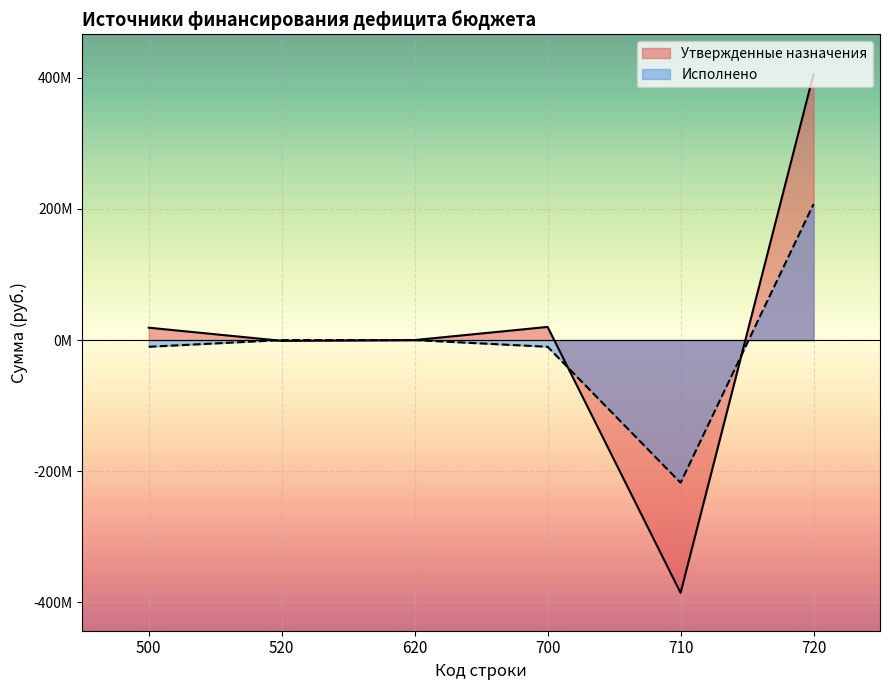

At which category is the sum across all series the highest?

720